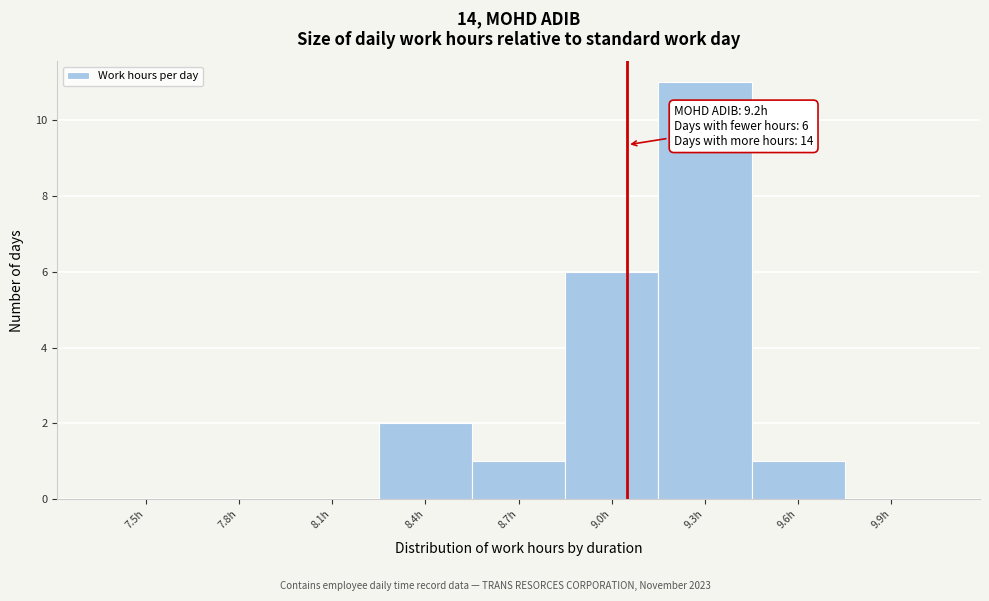

Reading right to left, transcribe all the data shown in this chart.

9.9h=0	9.6h=1	9.3h=11	9.0h=6	8.7h=1	8.4h=2	8.1h=0	7.8h=0	7.5h=0